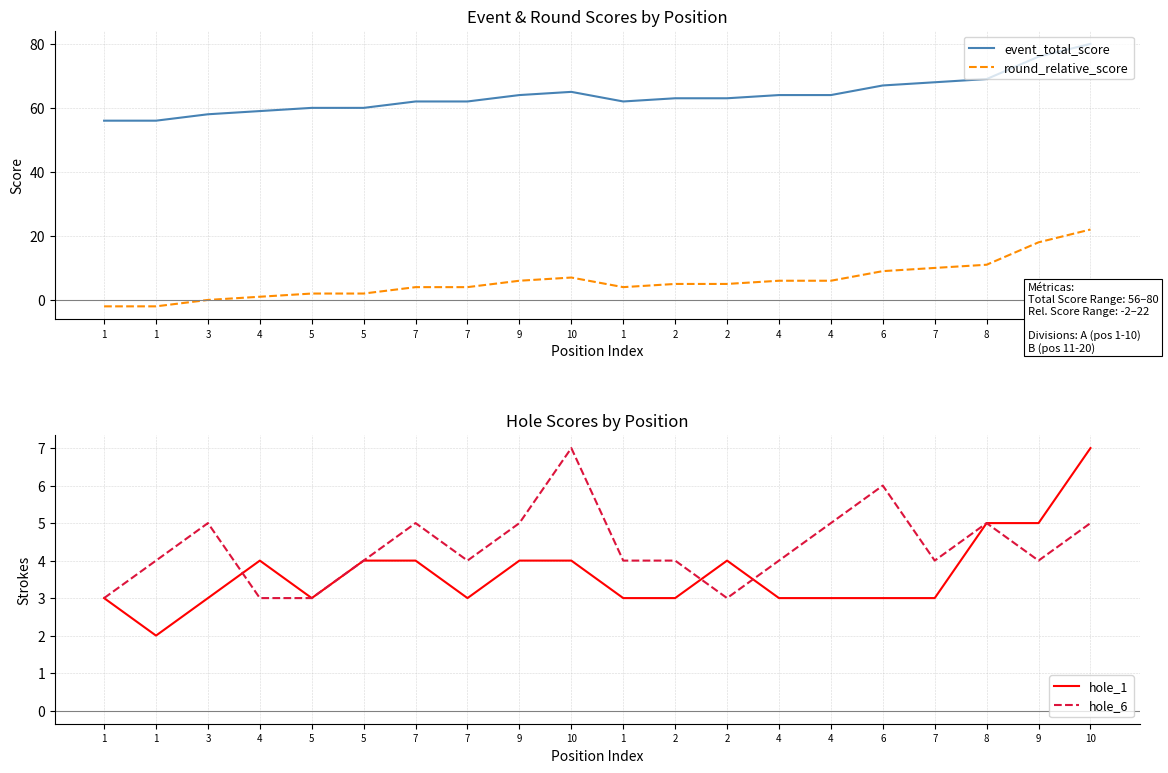

What is the sum of the round_relative_score values at 7 and 5?

6